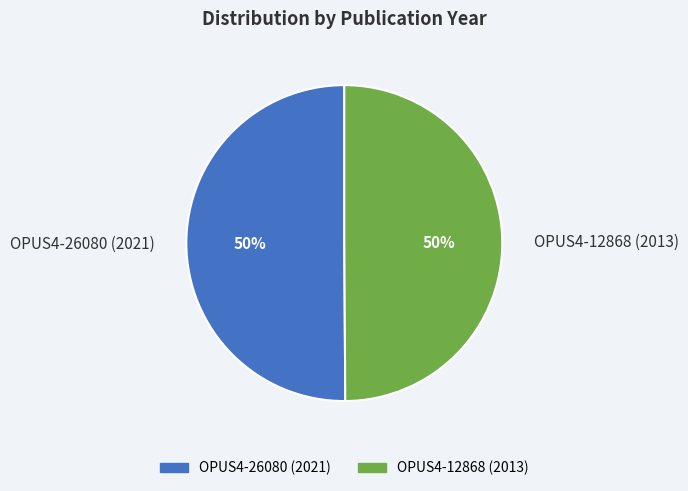

Is the sum of OPUS4-26080 (2021) and OPUS4-12868 (2013) greater than half?

Yes